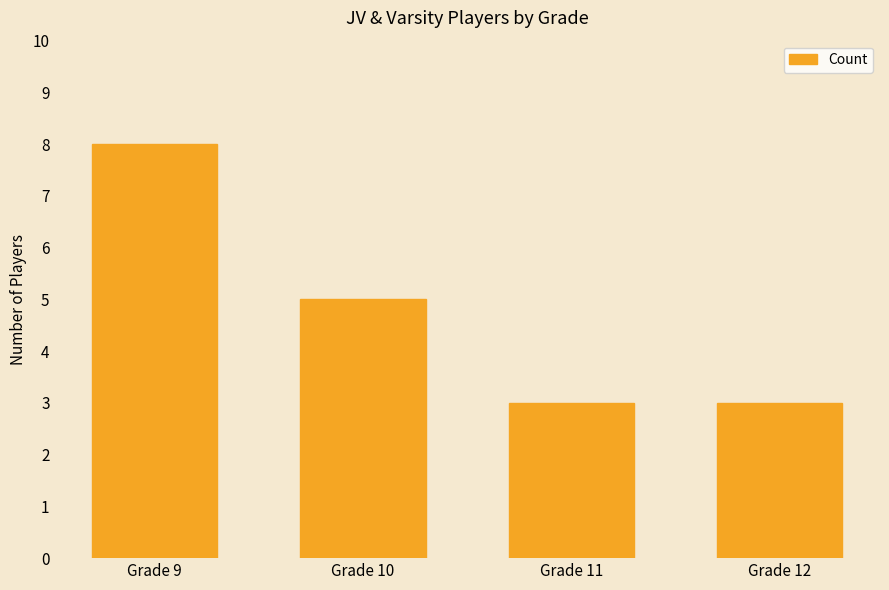

Is it true that the value at Grade 12 is 4?

False